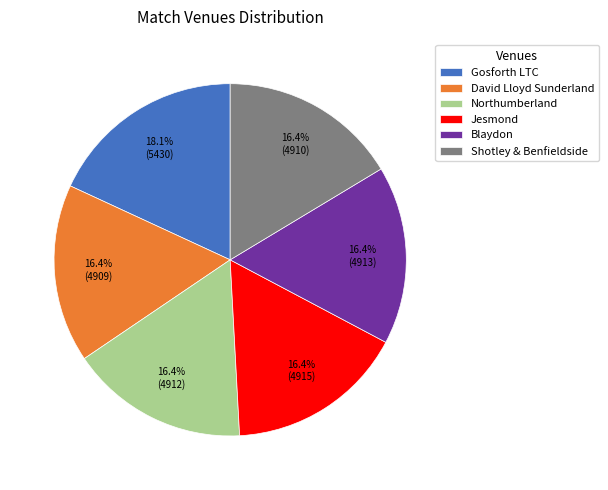

What is the ratio of the value at Jesmond to the value at Shotley & Benfieldside?

1.0